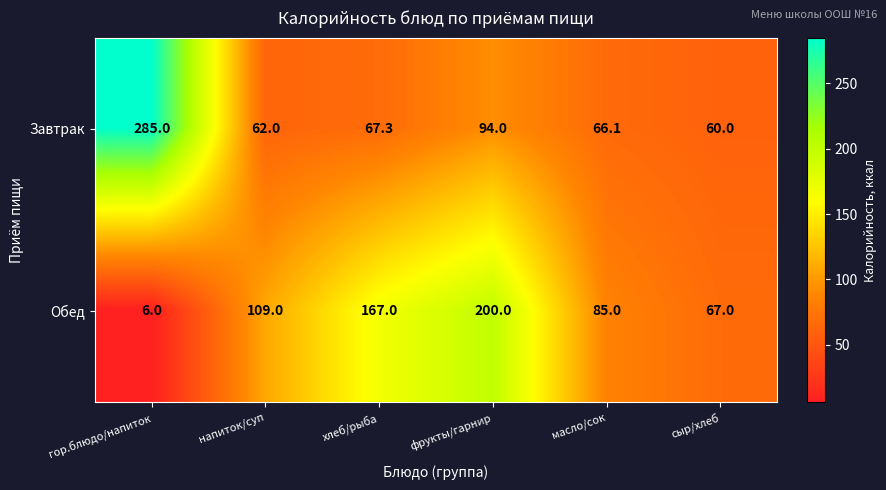

The Завтрак series shows 50.2 at фрукты/гарнир. True or false?

False